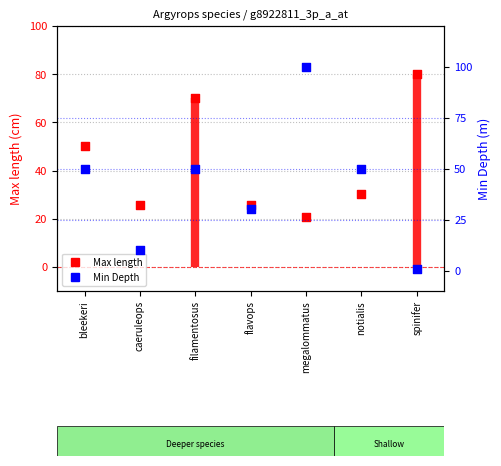

Which series contains the lowest Y value?

Min Depth